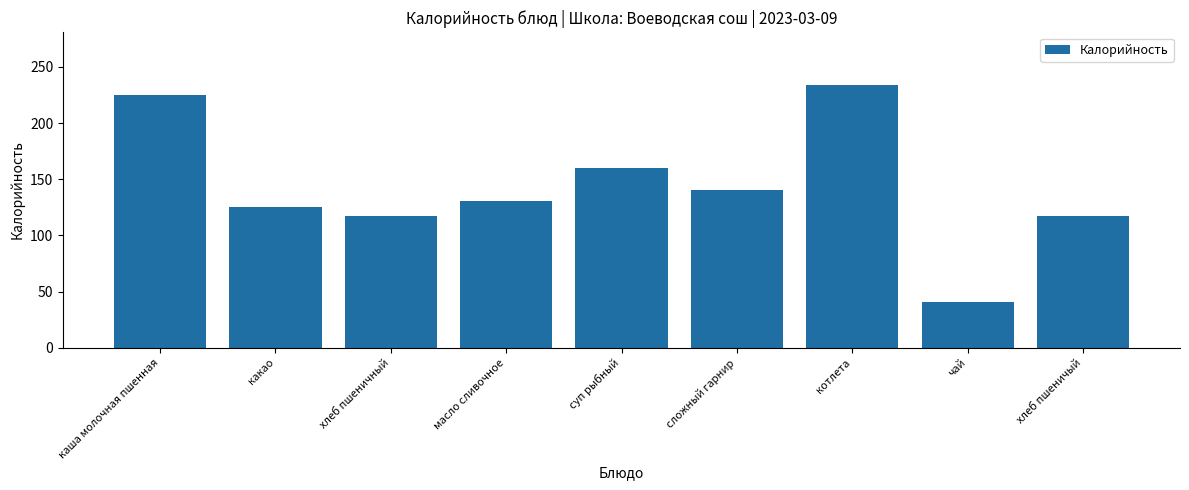

What is the ratio of the value at сложный гарнир to the value at масло сливочное?

1.1